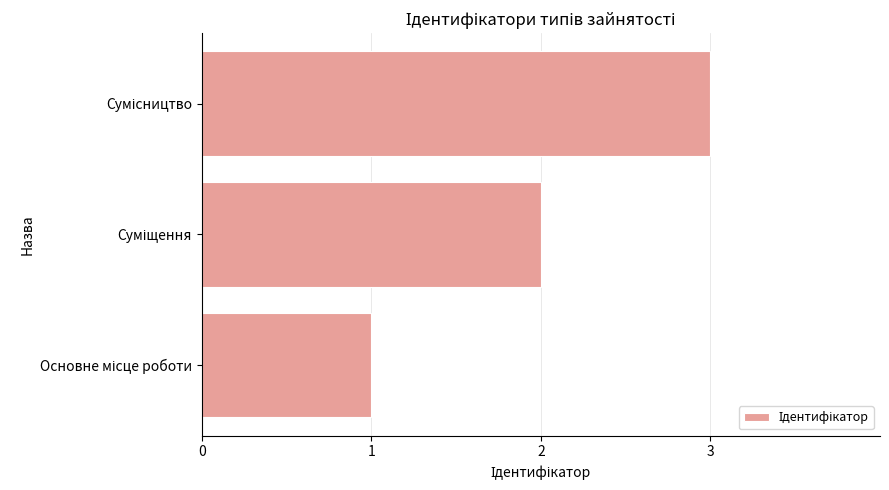

What is the difference between the maximum and minimum values?

2